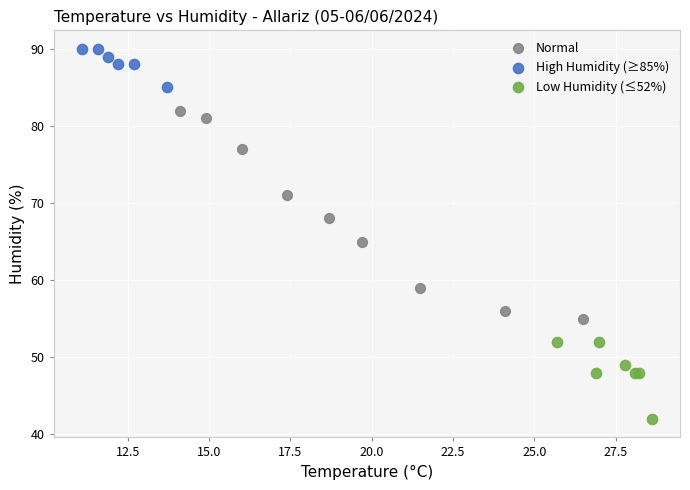

What are all the series names shown in the legend?

Normal, High Humidity (≥85%), Low Humidity (≤52%)